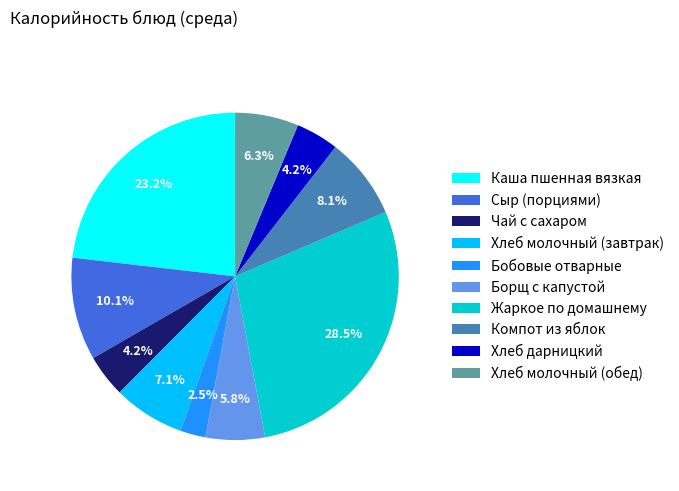

To the nearest percent, what percentage of the pie is Сыр (порциями)?

10%